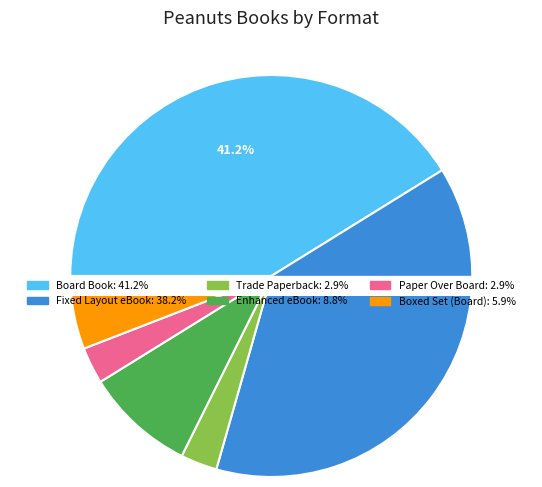

What percentage do Board Book and Enhanced eBook together represent?

50.0%